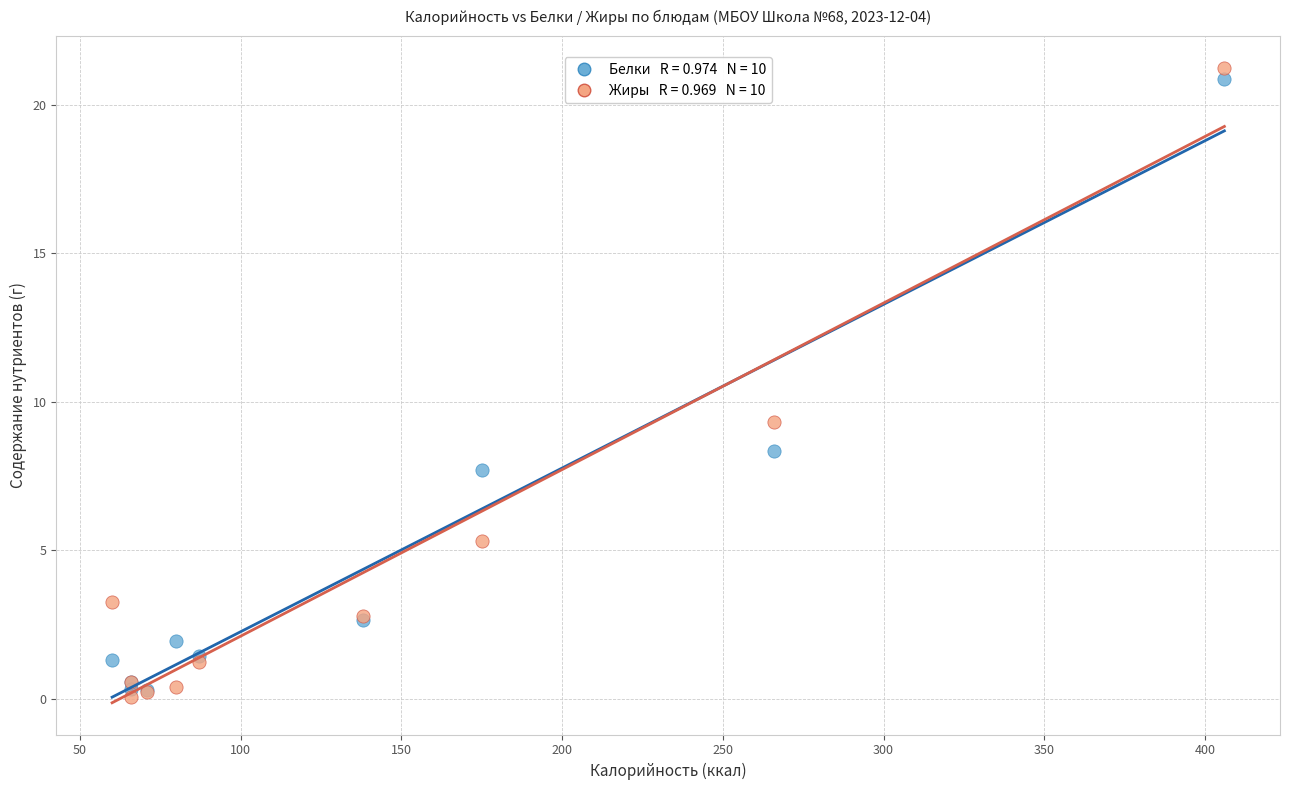

Across all series, what Y value is closest to 10?

9.3